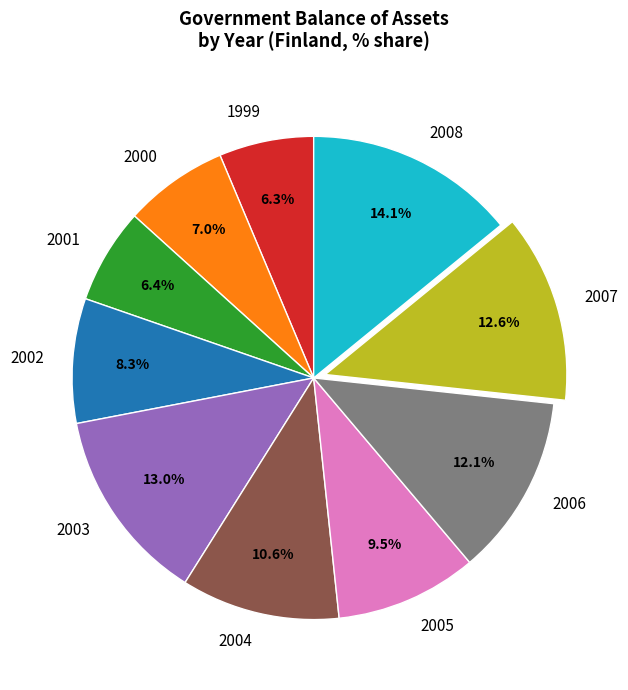

How many slices are in this pie chart?

10